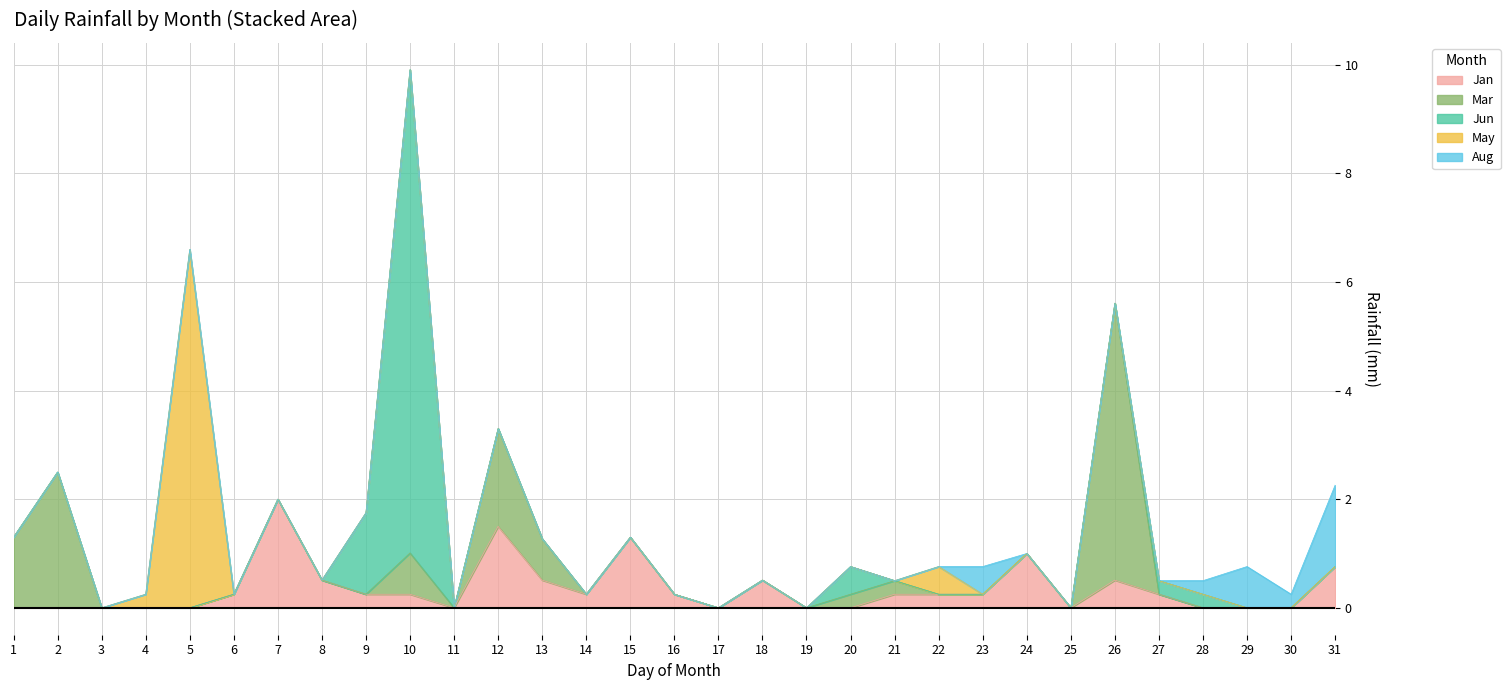

Reading left to right, what are all the values shown in this chart?

Jan: 0.0	0.0	0.0	0.0	0.0	0.2	2.0	0.5	0.2	0.2	0.0	1.5	0.5	0.2	1.3	0.2	0.0	0.5	0.0	0.0	0.2	0.2	0.2	1.0	0.0	0.5	0.2	0.0	0.0	0.0	0.8
Mar: 1.3	2.5	0.0	0.0	0.0	0.0	0.0	0.0	0.0	0.8	0.0	1.8	0.8	0.0	0.0	0.0	0.0	0.0	0.0	0.2	0.2	0.0	0.0	0.0	0.0	5.1	0.0	0.0	0.0	0.0	0.0
Jun: 0.0	0.0	0.0	0.0	0.0	0.0	0.0	0.0	1.5	8.9	0.0	0.0	0.0	0.0	0.0	0.0	0.0	0.0	0.0	0.5	0.0	0.0	0.0	0.0	0.0	0.0	0.2	0.2	0.0	0.0	0.0
May: 0.0	0.0	0.0	0.2	6.6	0.0	0.0	0.0	0.0	0.0	0.0	0.0	0.0	0.0	0.0	0.0	0.0	0.0	0.0	0.0	0.0	0.5	0.0	0.0	0.0	0.0	0.0	0.0	0.0	0.0	0.0
Aug: 0.0	0.0	0.0	0.0	0.0	0.0	0.0	0.0	0.0	0.0	0.0	0.0	0.0	0.0	0.0	0.0	0.0	0.0	0.0	0.0	0.0	0.0	0.5	0.0	0.0	0.0	0.0	0.2	0.8	0.2	1.5